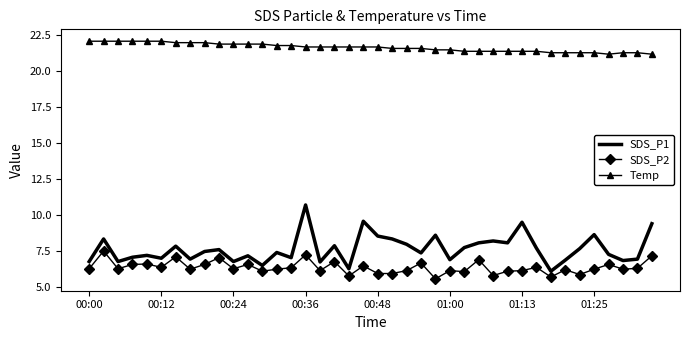

List the series in order of their peak value, lowest first.

SDS_P2, SDS_P1, Temp